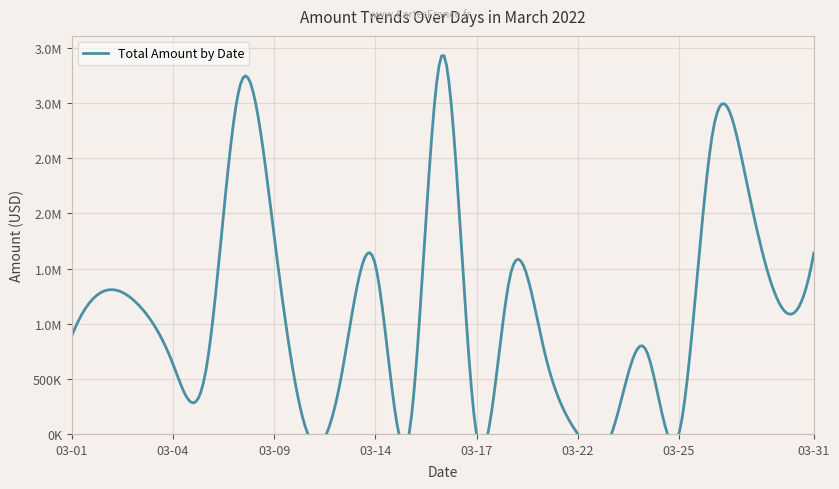

What is the sum of all values?

33810682